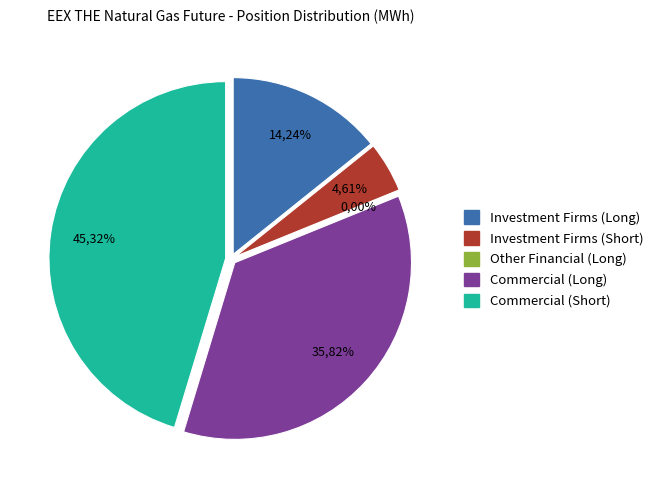

How many slices are in this pie chart?

5